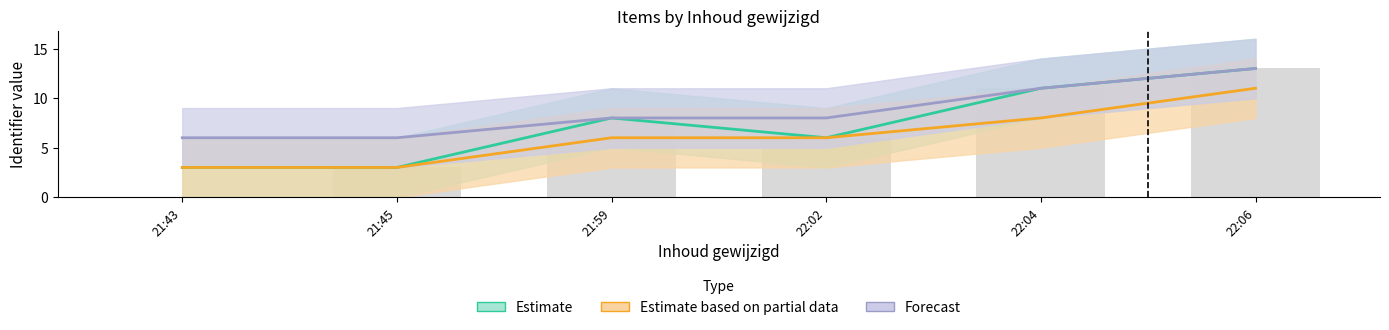

The Estimate series shows 5 at 21:45. True or false?

False